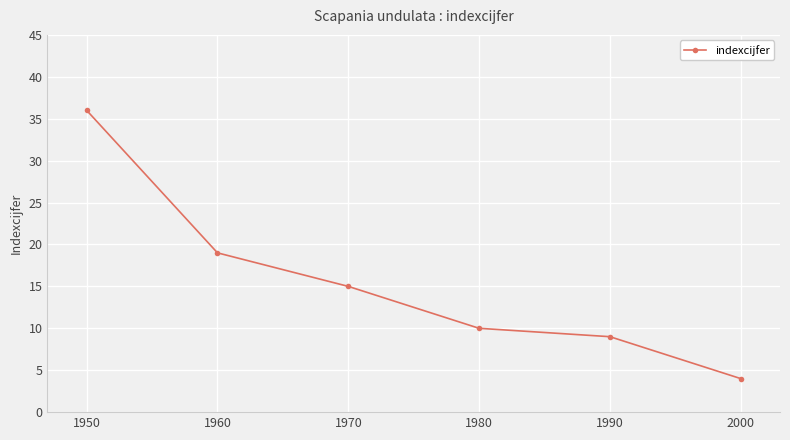

At which category does the chart reach its peak across all series?

1950